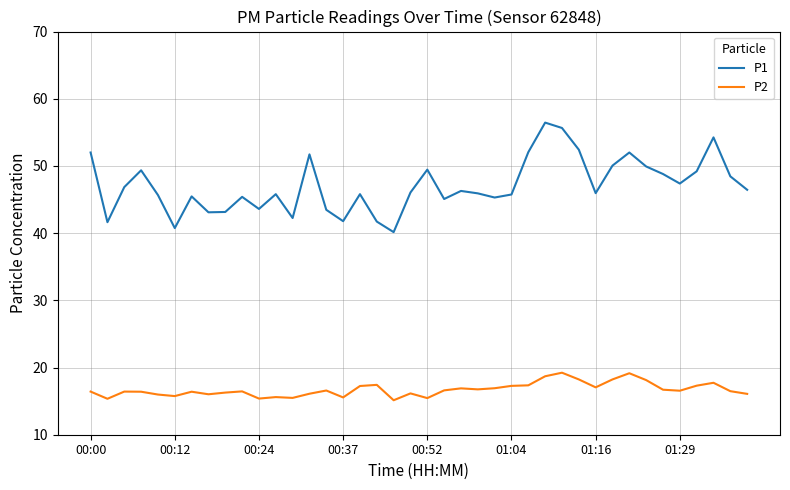

Which series has the largest total across all categories?

P1